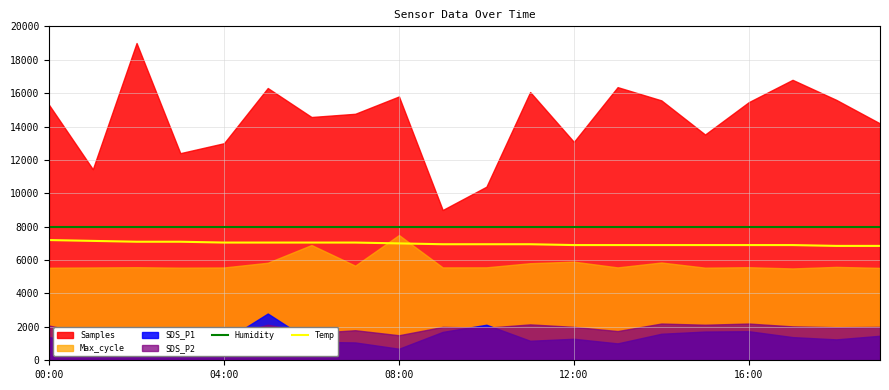

How many categories are shown in the chart?

20